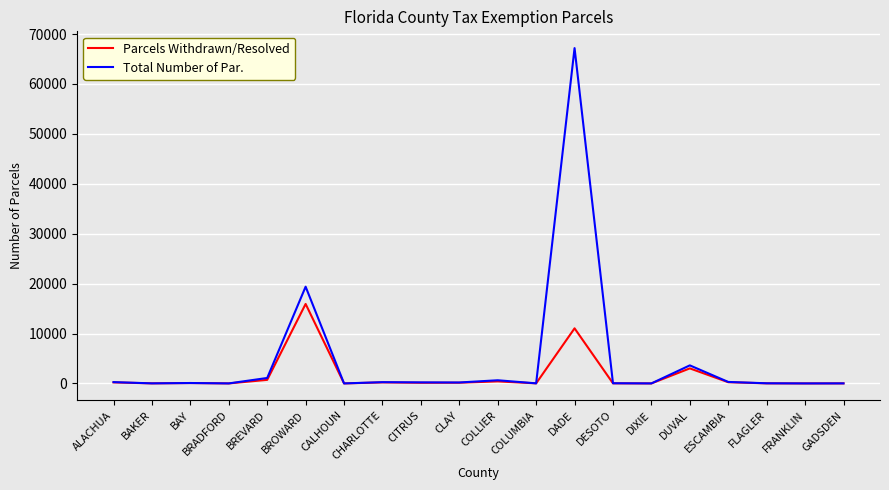

Where is Parcels Withdrawn/Resolved nearest to the value 7963?

DADE